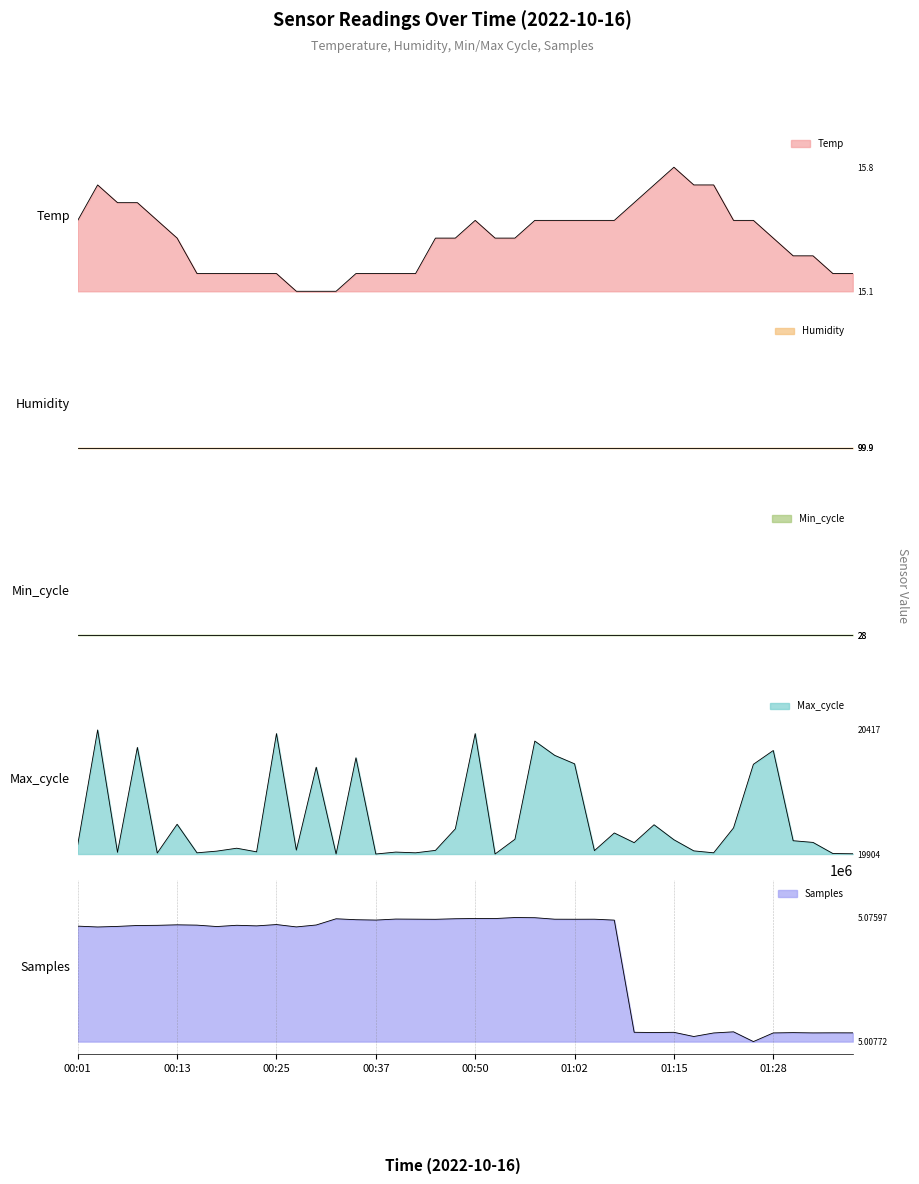

What is the label of the 32nd point from the right?

00:20